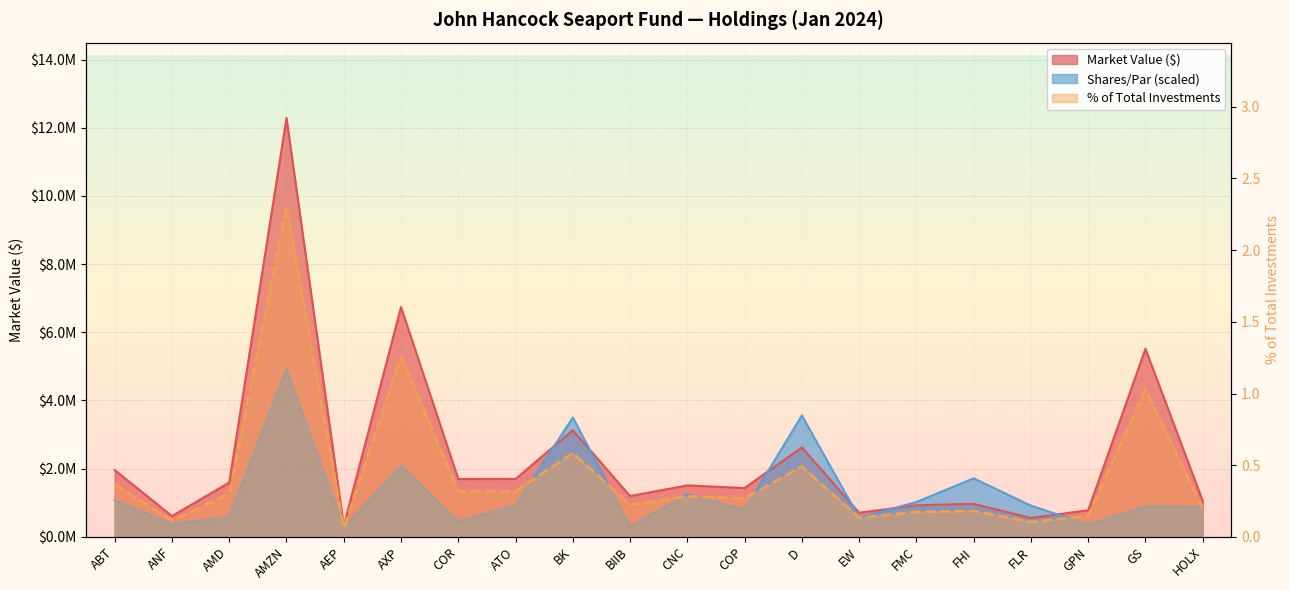

How many interior local valleys does the Shares/Par (K) series have?

7